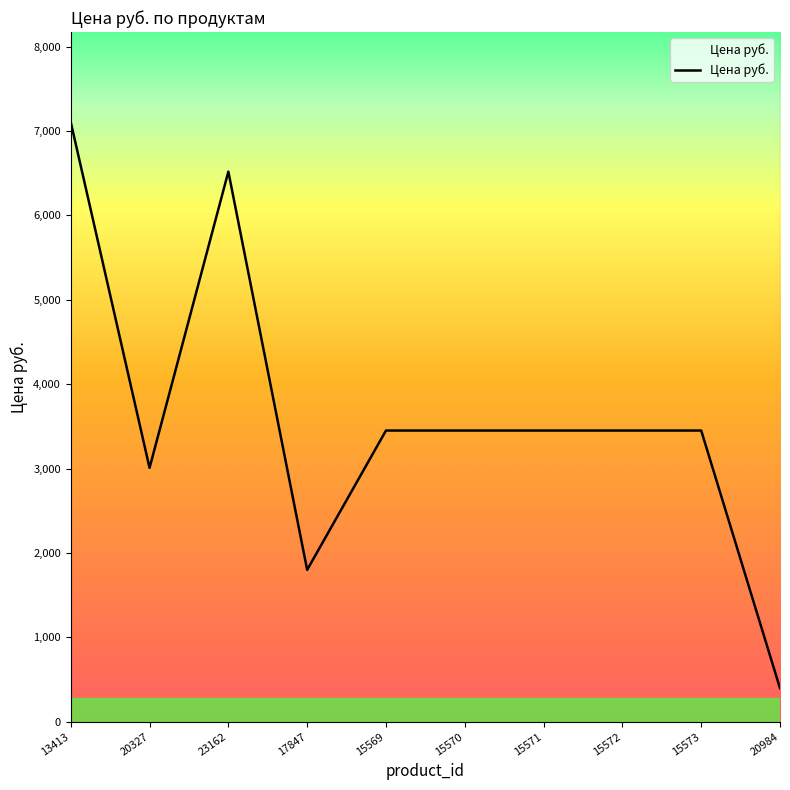

Does the chart have visible grid lines?

No